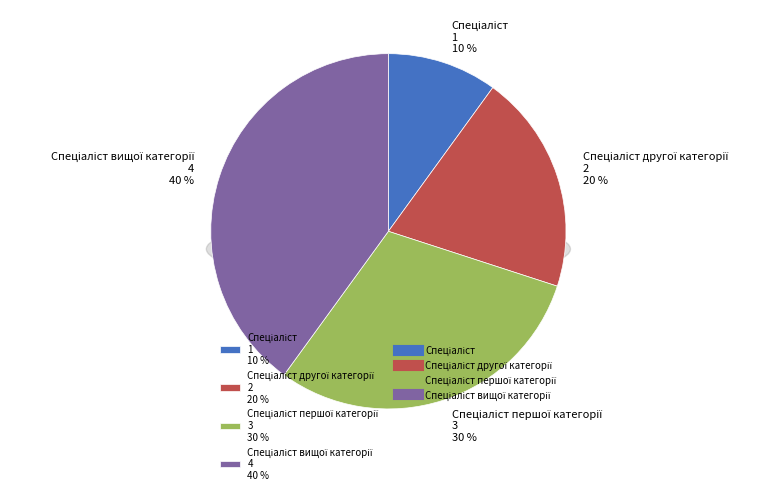

Rank the categories by value from highest to lowest.

Спеціаліст вищої категорії, Спеціаліст першої категорії, Спеціаліст другої категорії, Спеціаліст